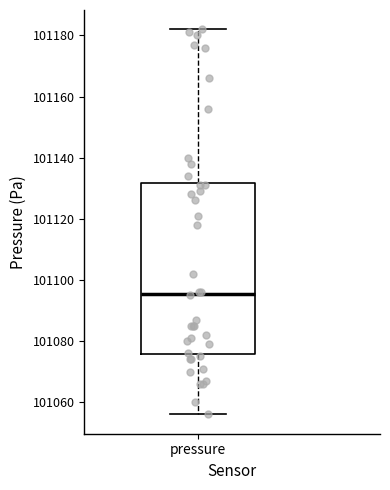

Where is the lower edge of the box for pressure on the y-axis? The values are not printed on the chart, so give them approximately, as read against the axis.

101076